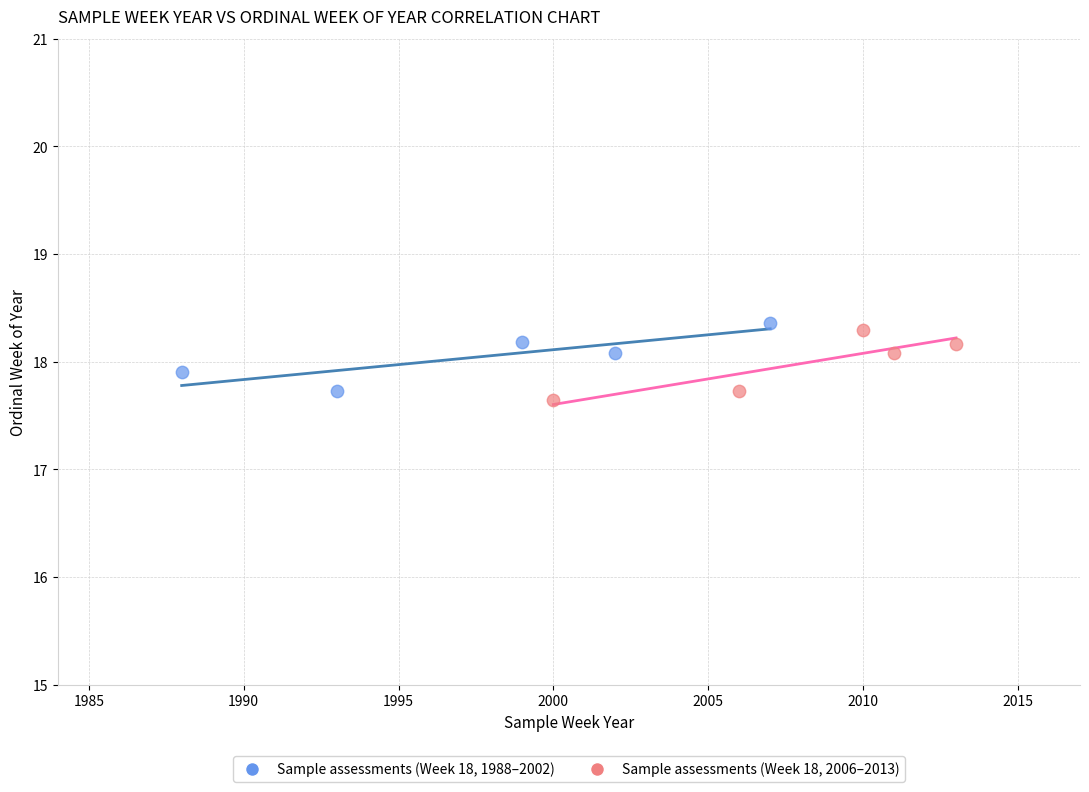

Which series contains the highest Y value?

Sample assessments (Week 18, 1988–2002)